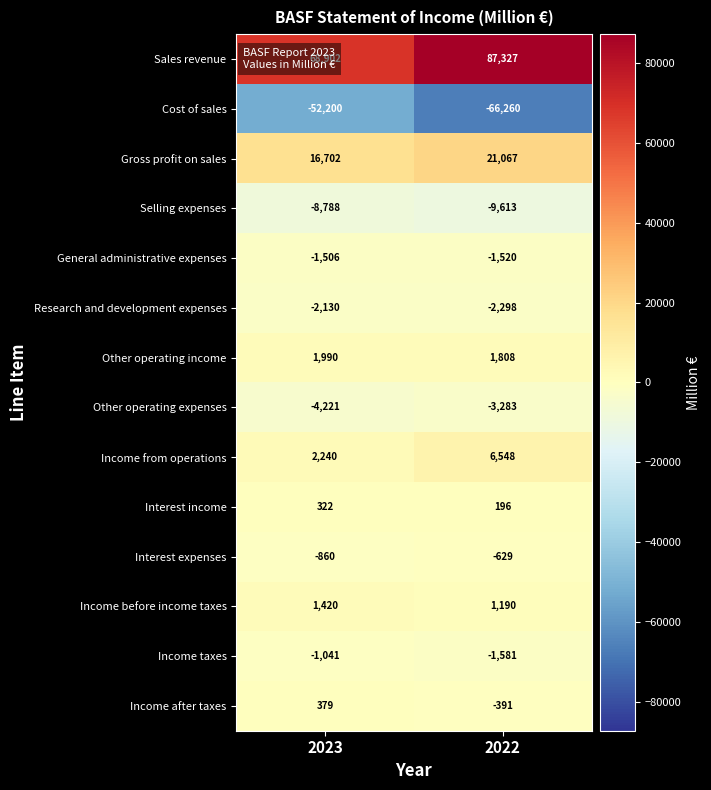

Rank the series by their maximum value, from highest to lowest.

Sales revenue, Gross profit on sales, Income from operations, Other operating income, Income before income taxes, Income after taxes, Interest income, Interest expenses, Income taxes, General administrative expenses, Research and development expenses, Other operating expenses, Selling expenses, Cost of sales